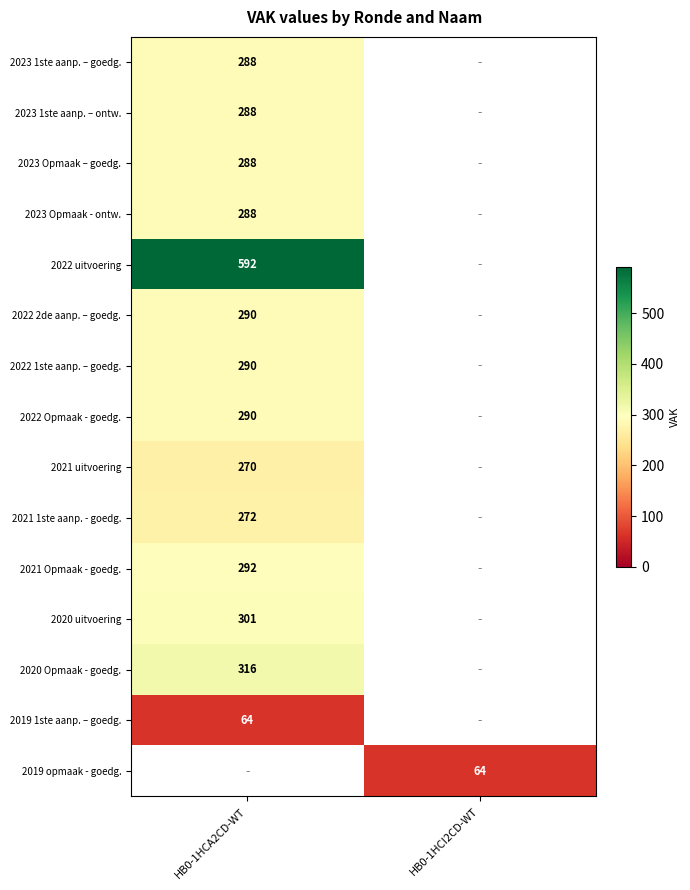

Is it true that 2019 opmaak - goedg. equals 30 at HB0-1HCI2CD-WT?

False